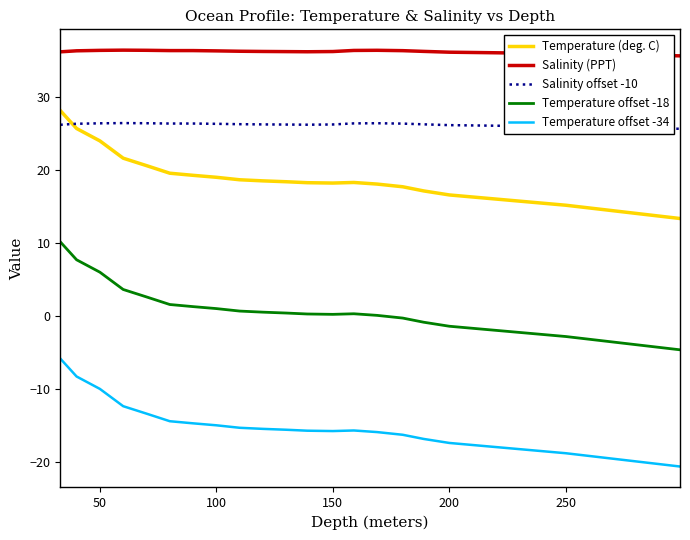

What is the maximum value for Salinity offset -10?

26.5